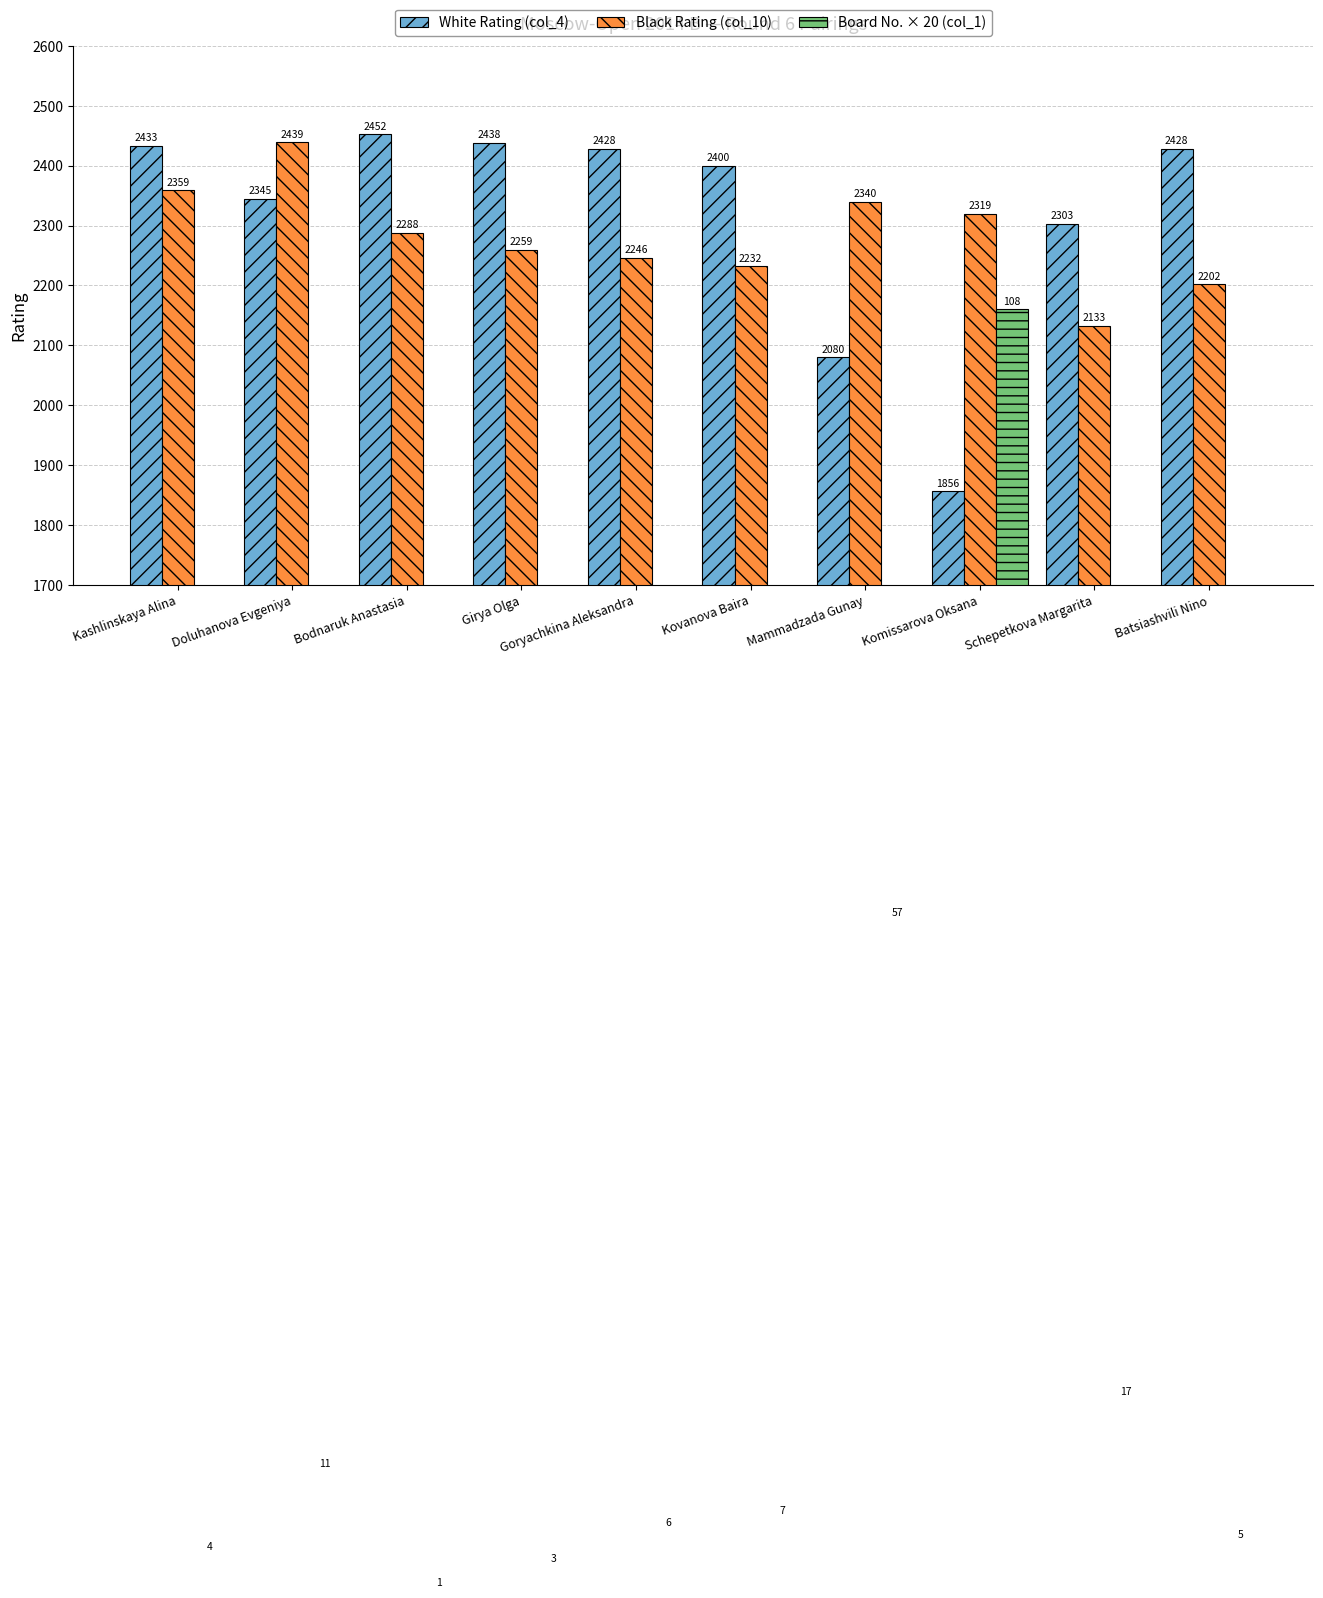

Which label corresponds to the largest value in the chart?

Bodnaruk Anastasia